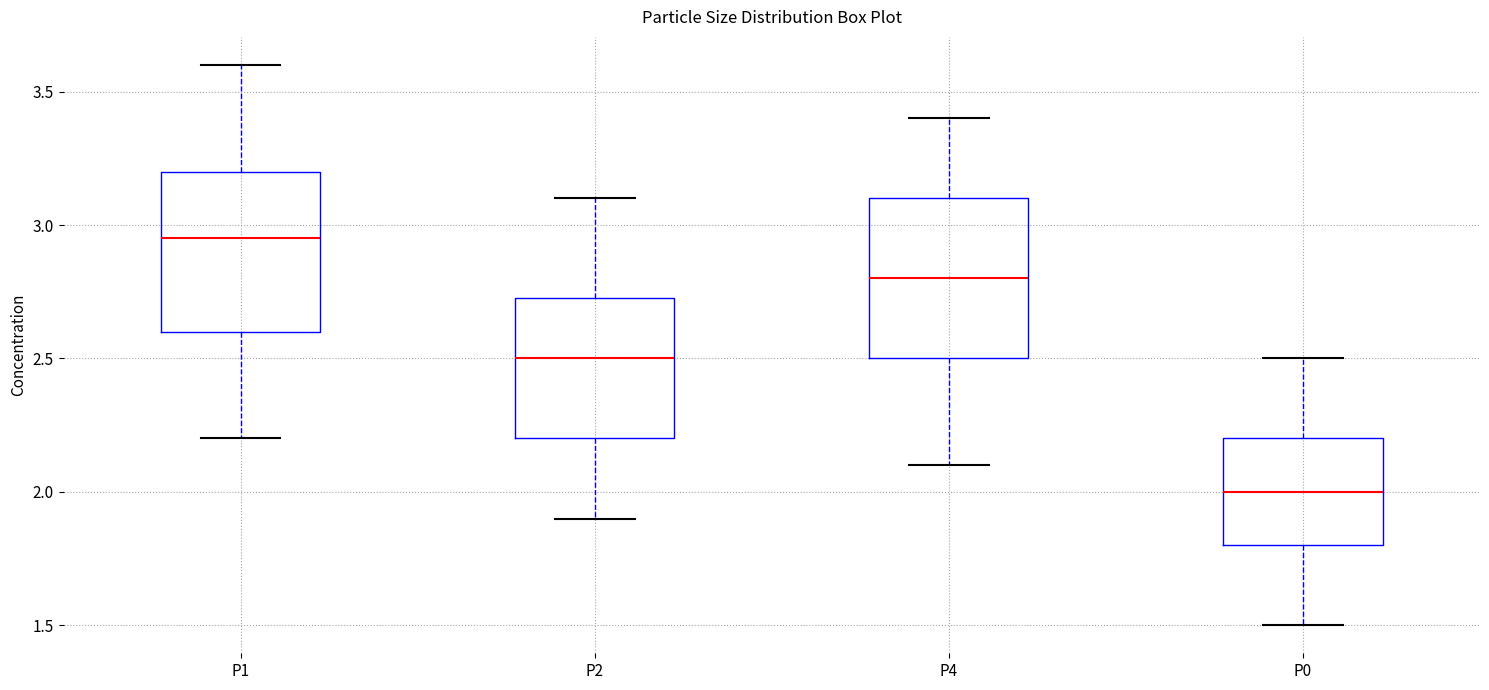

Which box's median line is the highest?

P1